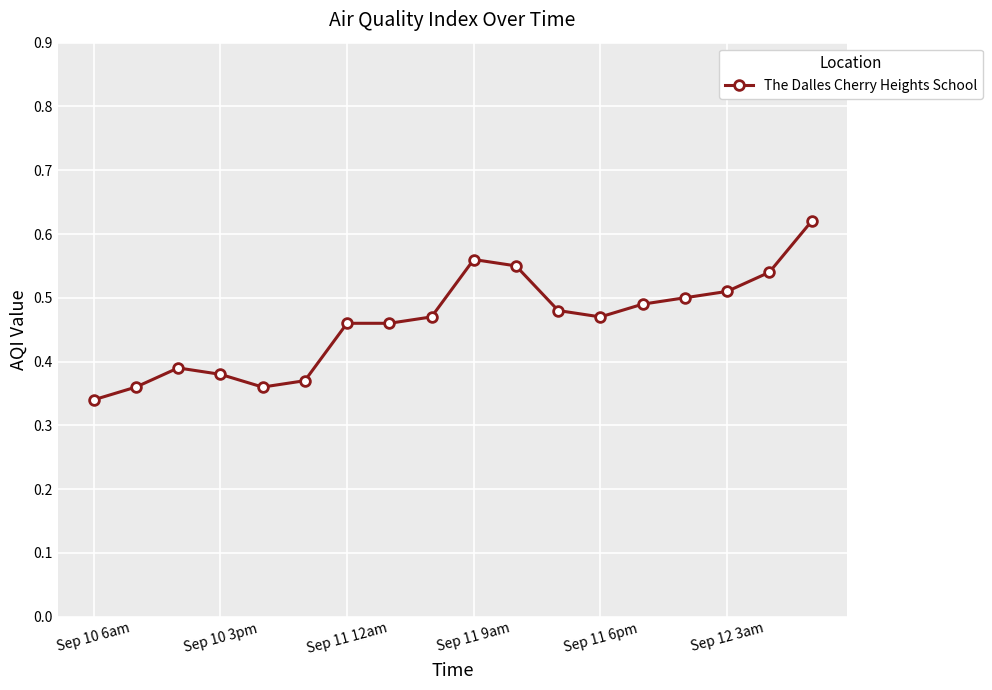

True or false: there are more than 0 points higher than both neighbors.

True